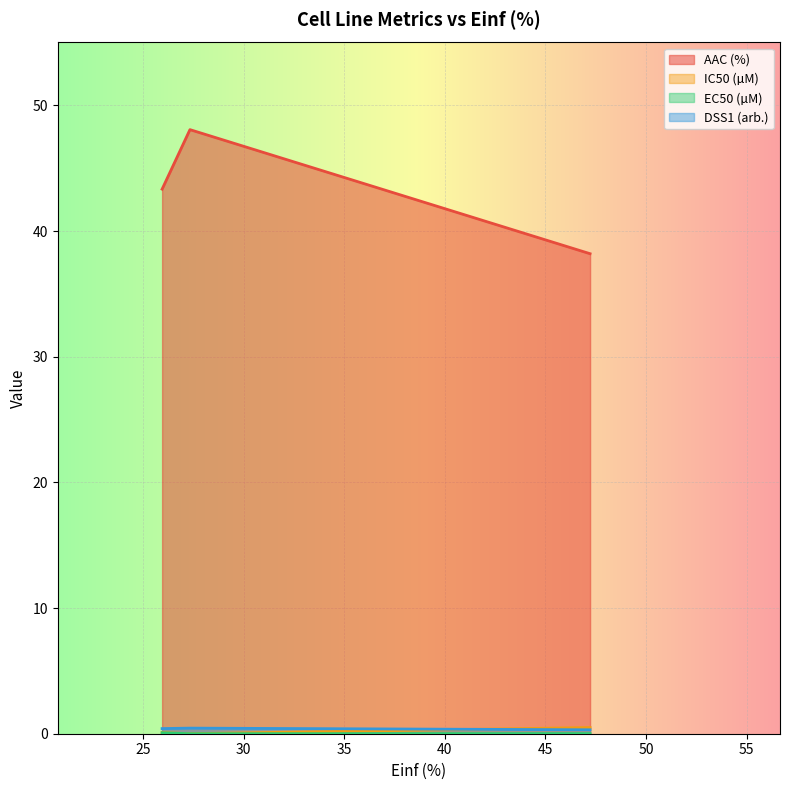

The value of EC50 (µM) at 47.221 is 0.1. True or false?

True